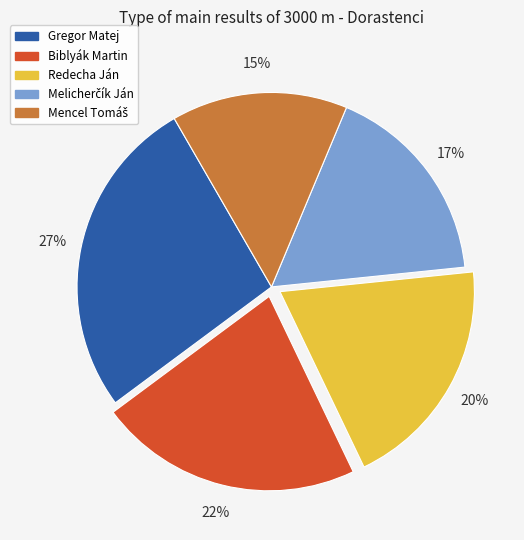

The Redecha Ján slice represents 33% of the pie. True or false?

False